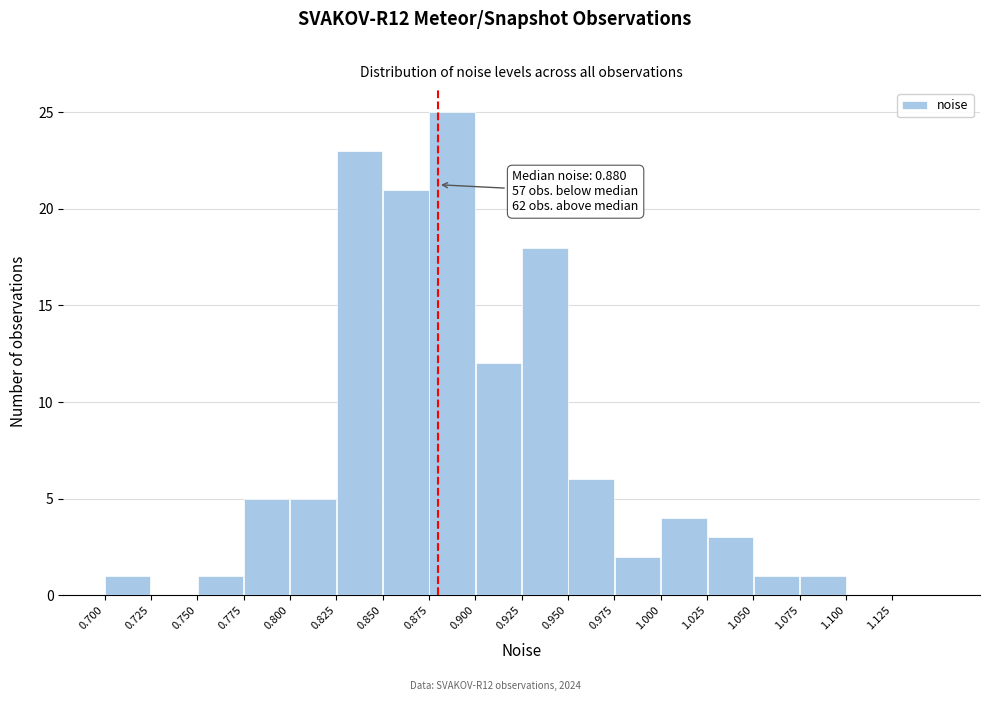

Which range on the x-axis has the tallest bar?

0.875 to 0.900